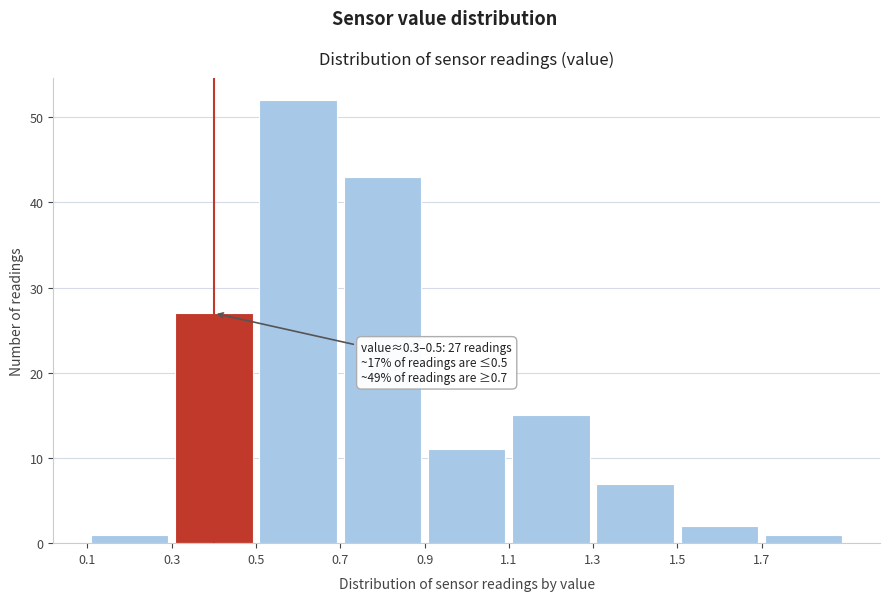

Which range on the x-axis has the tallest bar?

0.5 to 0.7